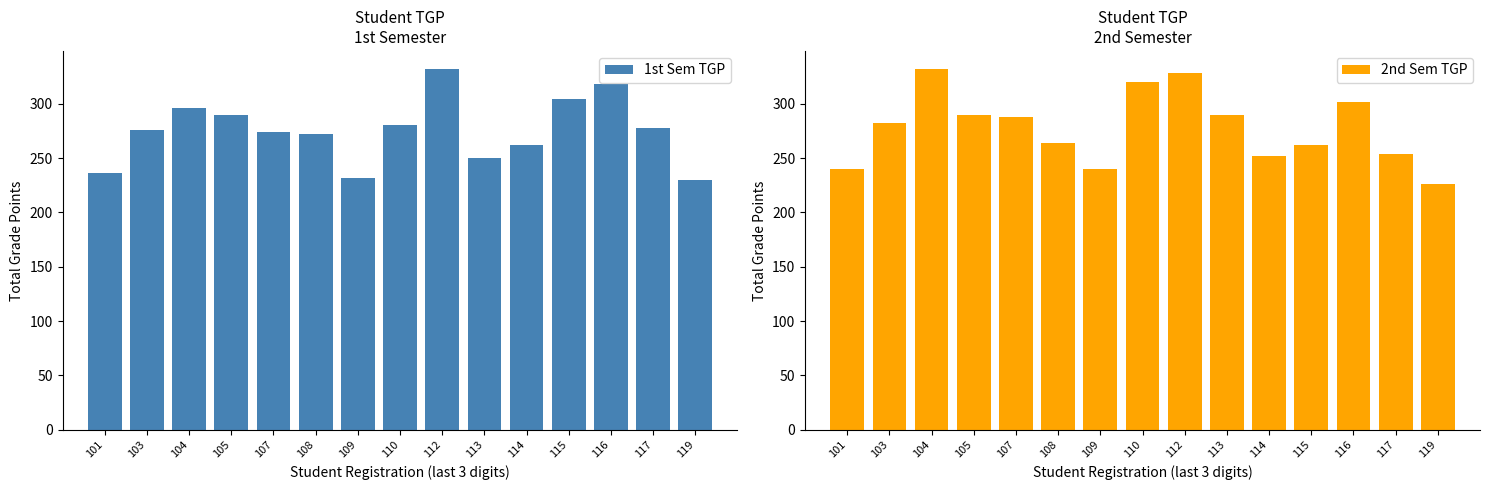

What is the total value across all series at 112?

660